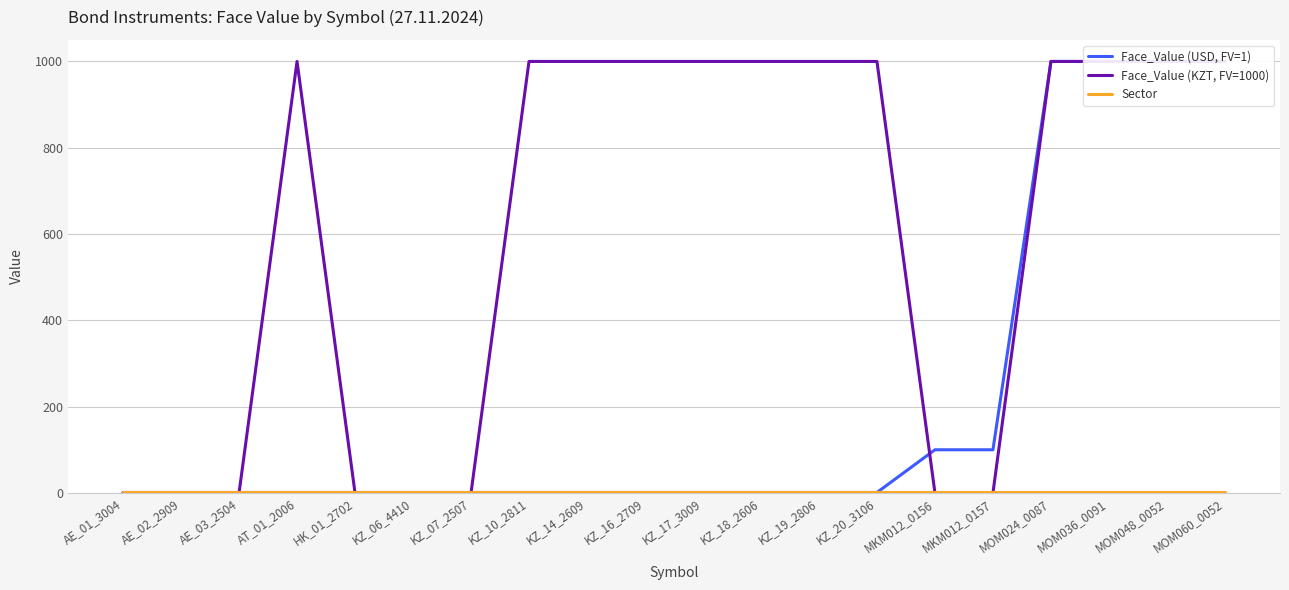

What are all the series names shown in the legend?

Face_Value (USD, FV=1), Face_Value (KZT, FV=1000), Sector